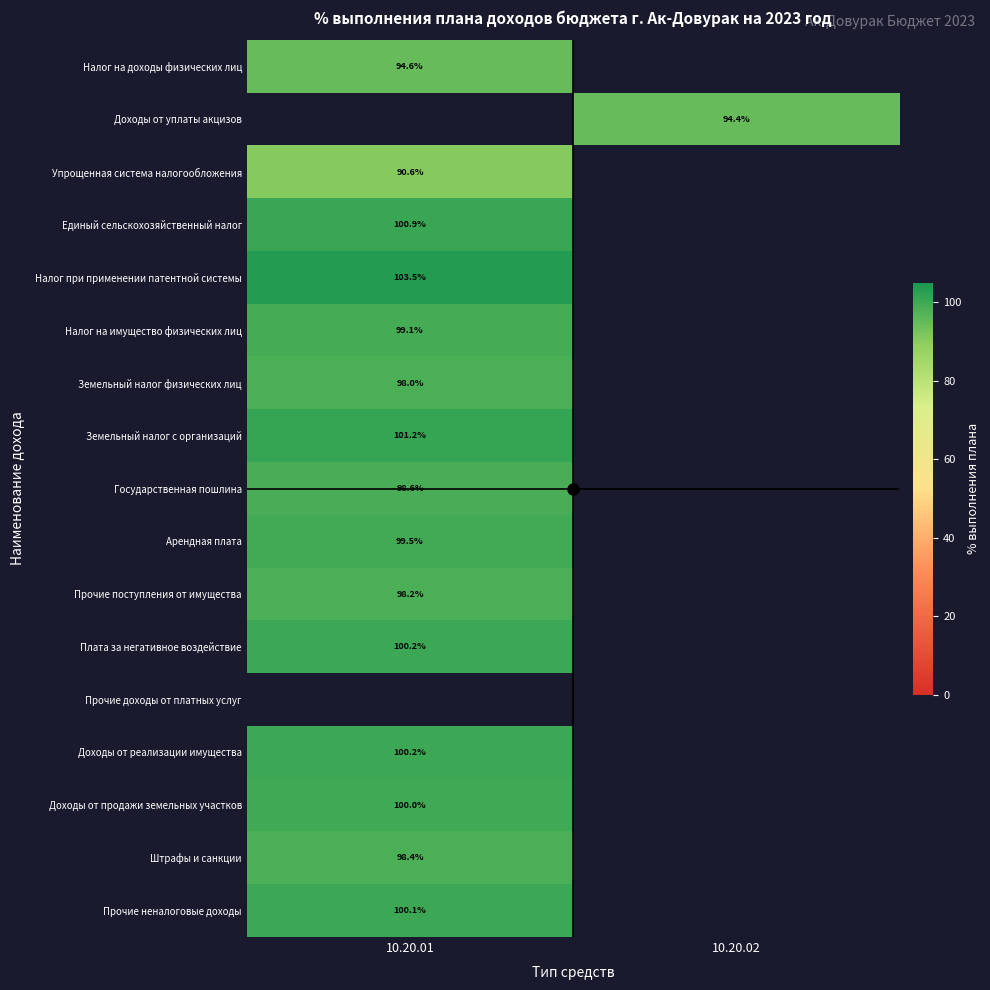

Is the value of Доходы от уплаты акцизов at 10.20.02 greater than the value of Доходы от реализации имущества at 10.20.01?

No